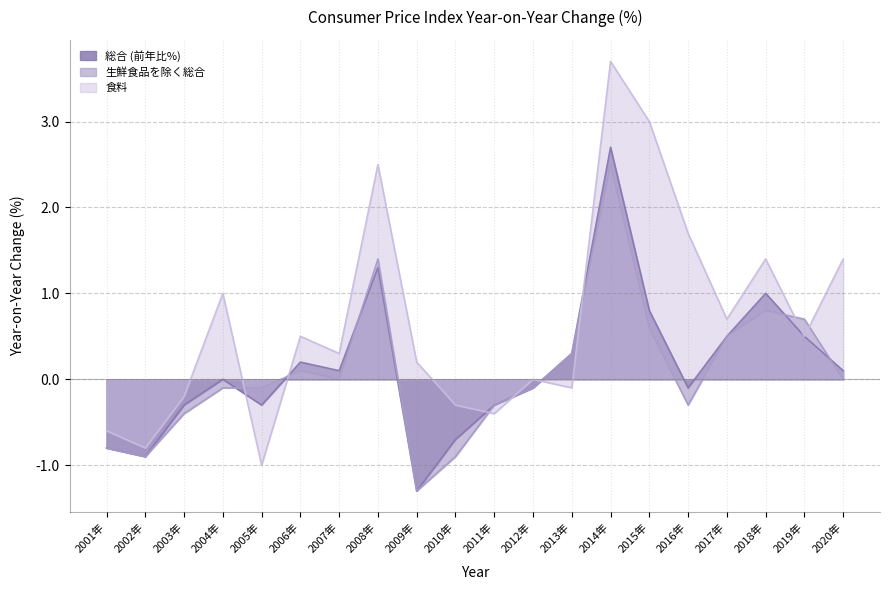

What are all the series names shown in the legend?

総合 (前年比%), 生鮮食品を除く総合, 食料